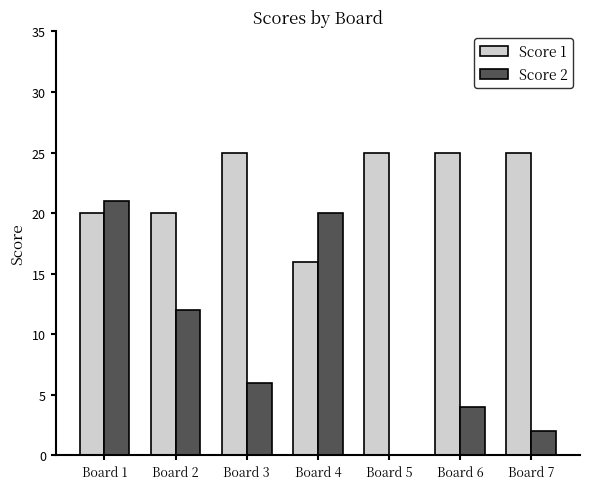

Which category has the highest value in the Score 2 series?

Board 1